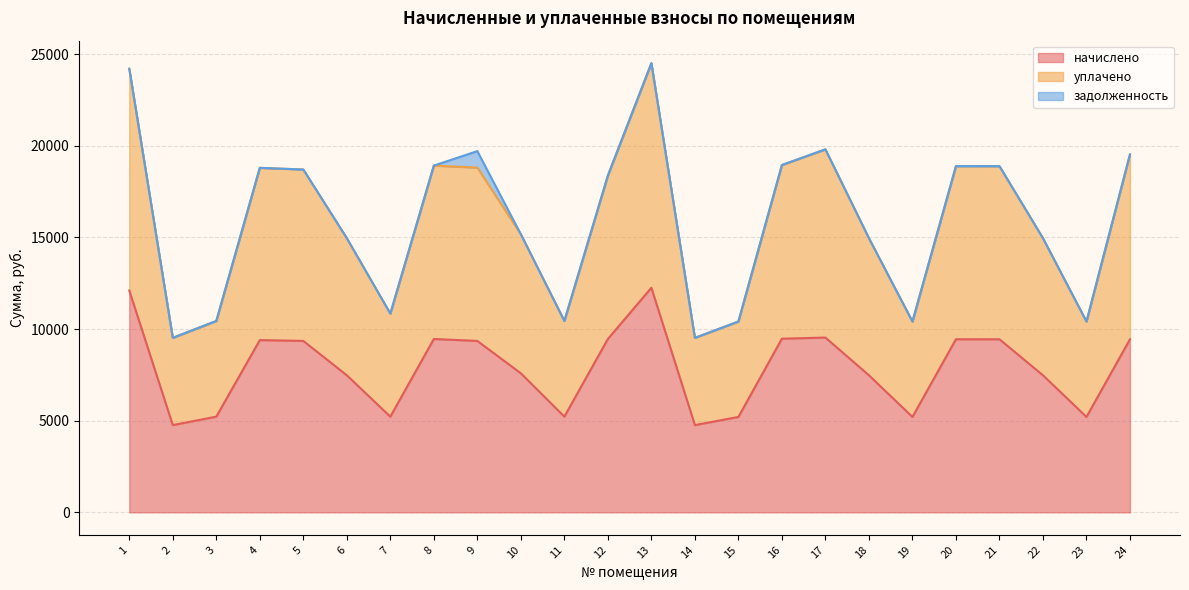

What is the total value across all series at 14?

9523.2